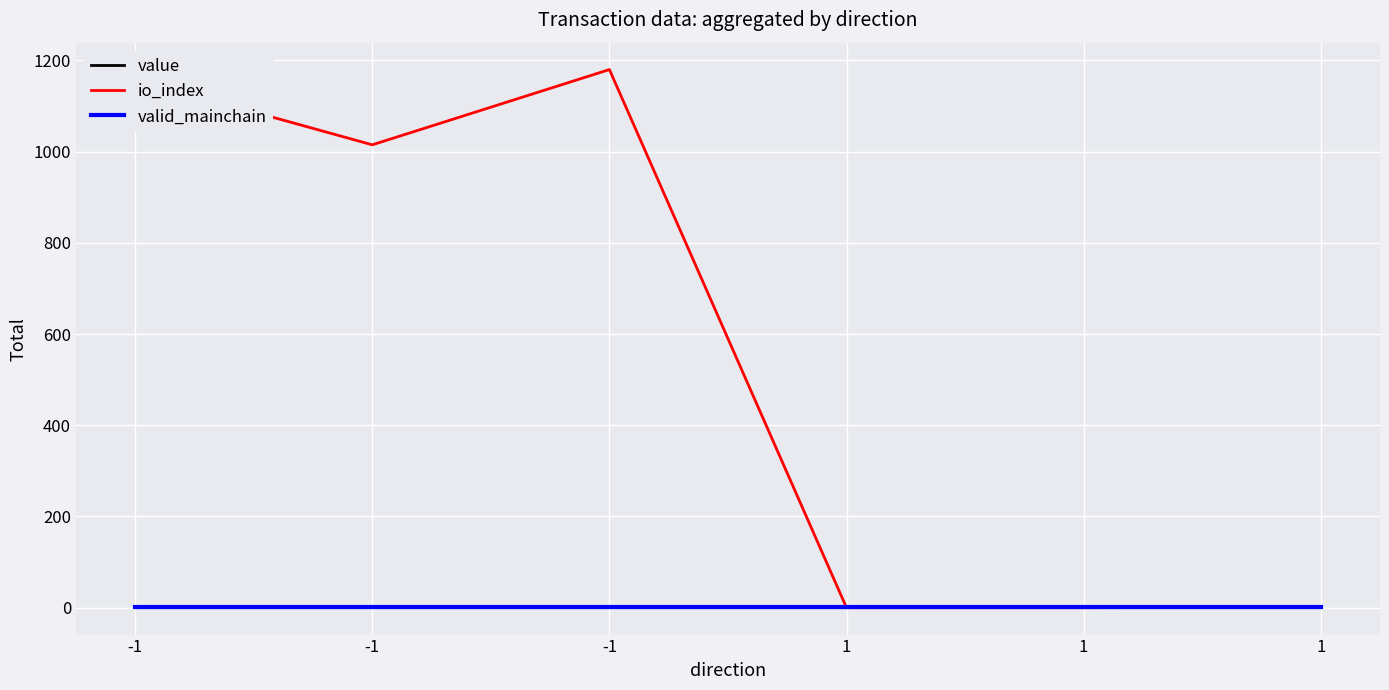

Which series has the widest spread of values?

io_index